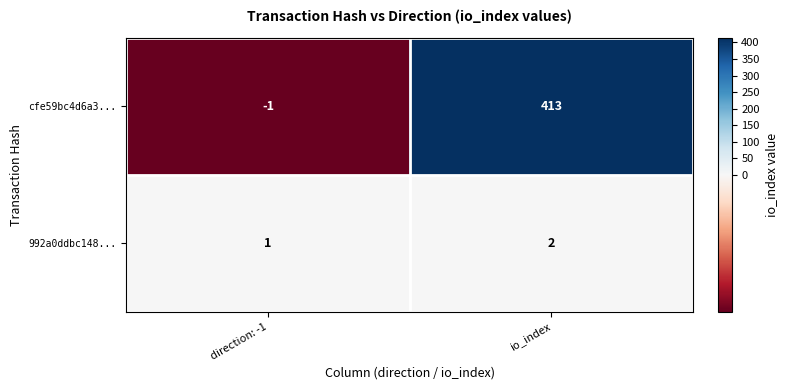

Reading right to left, what are all the values shown in this chart?

cfe59bc4d6a3...: io_index=413	direction: -1=-1
992a0ddbc148...: io_index=2	direction: -1=1